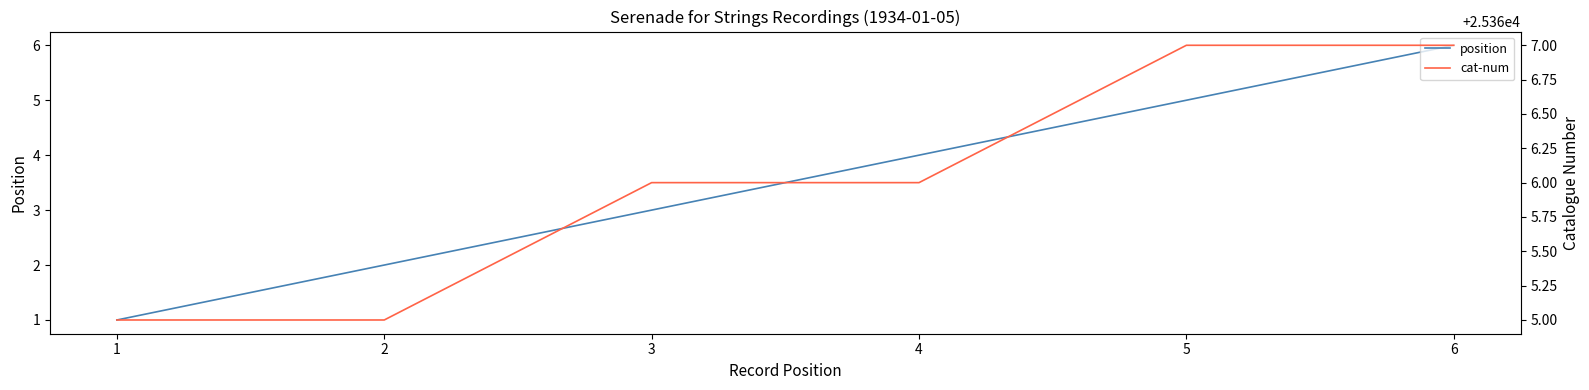

Reading left to right, what are all the values shown in this chart?

position: 1	2	3	4	5	6
cat-num: 25365	25365	25366	25366	25367	25367